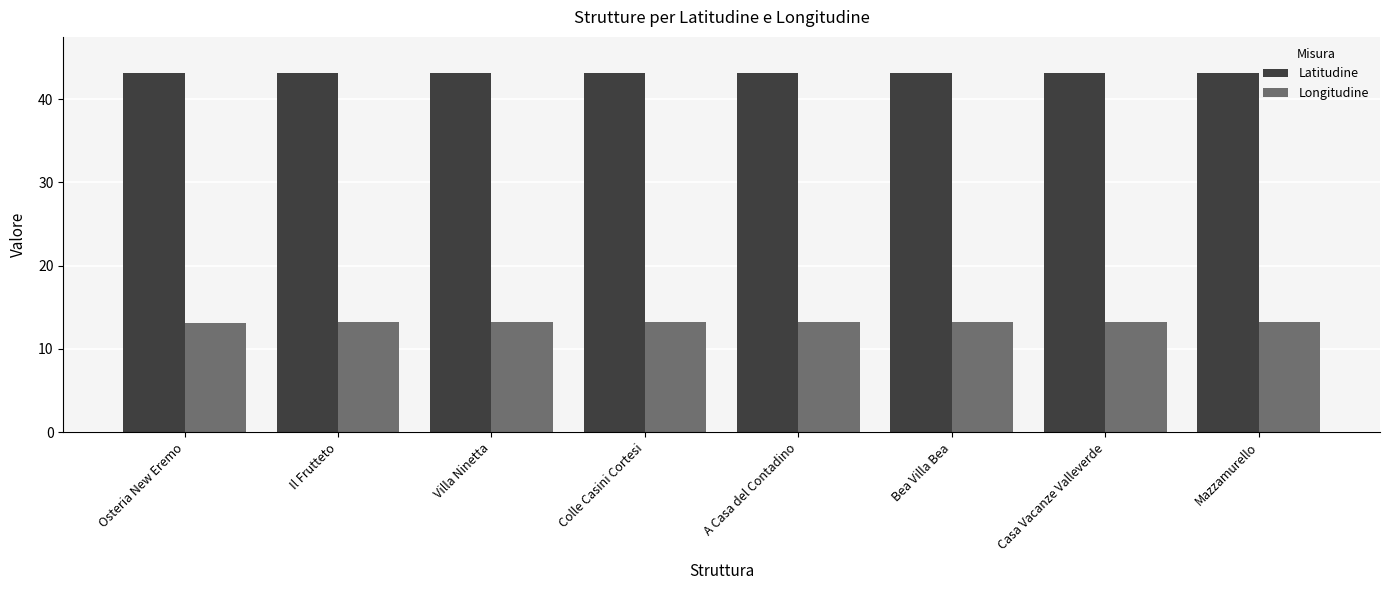

What is the approximate value of Latitudine at Osteria New Eremo?

43.1